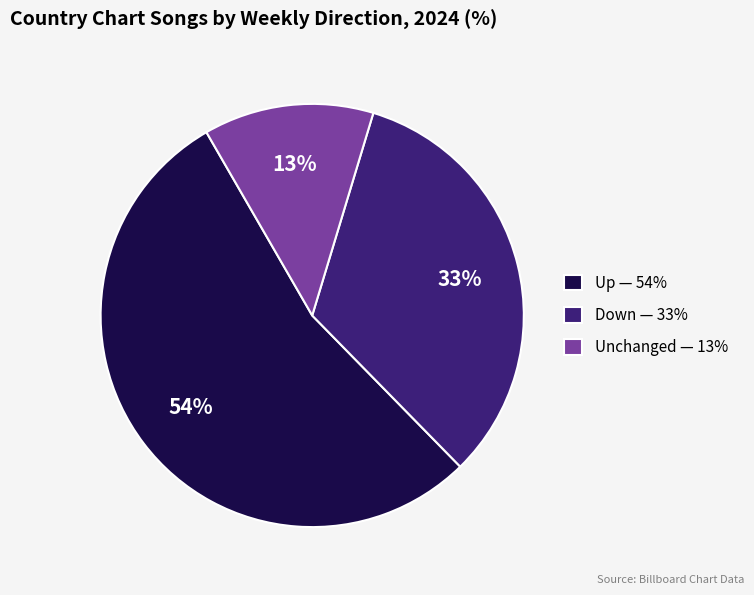

Is there a majority slice in this chart?

Yes